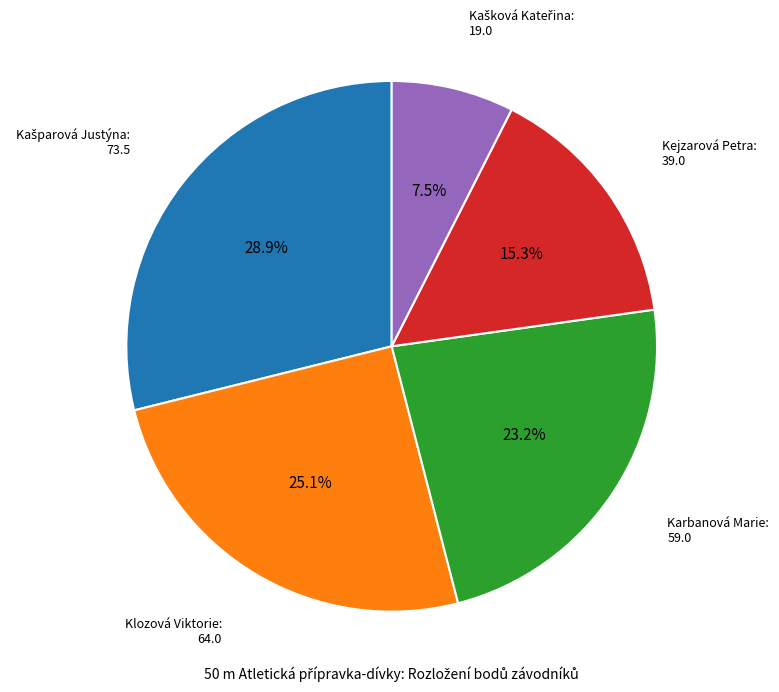

To the nearest percent, what is the difference between the largest and smallest slice percentages?

21%